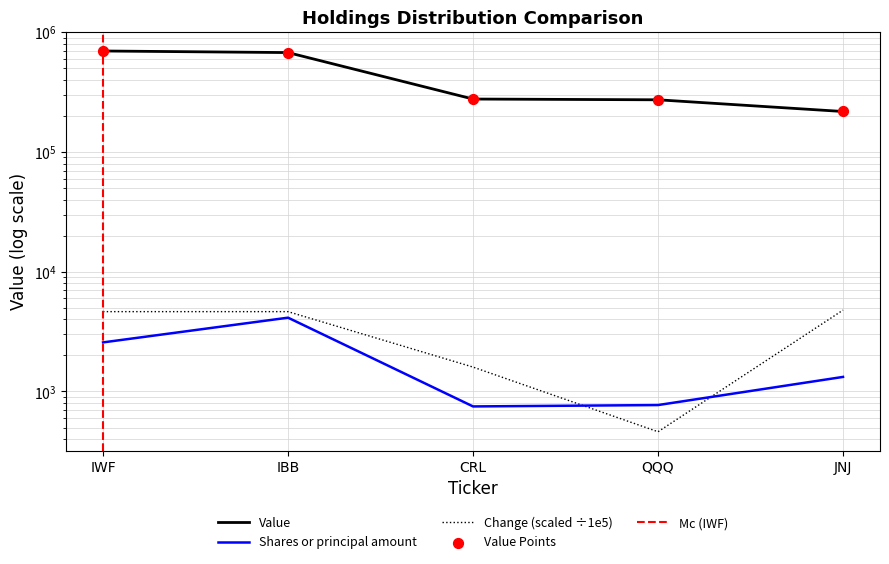

Which series has the largest total across all categories?

Value